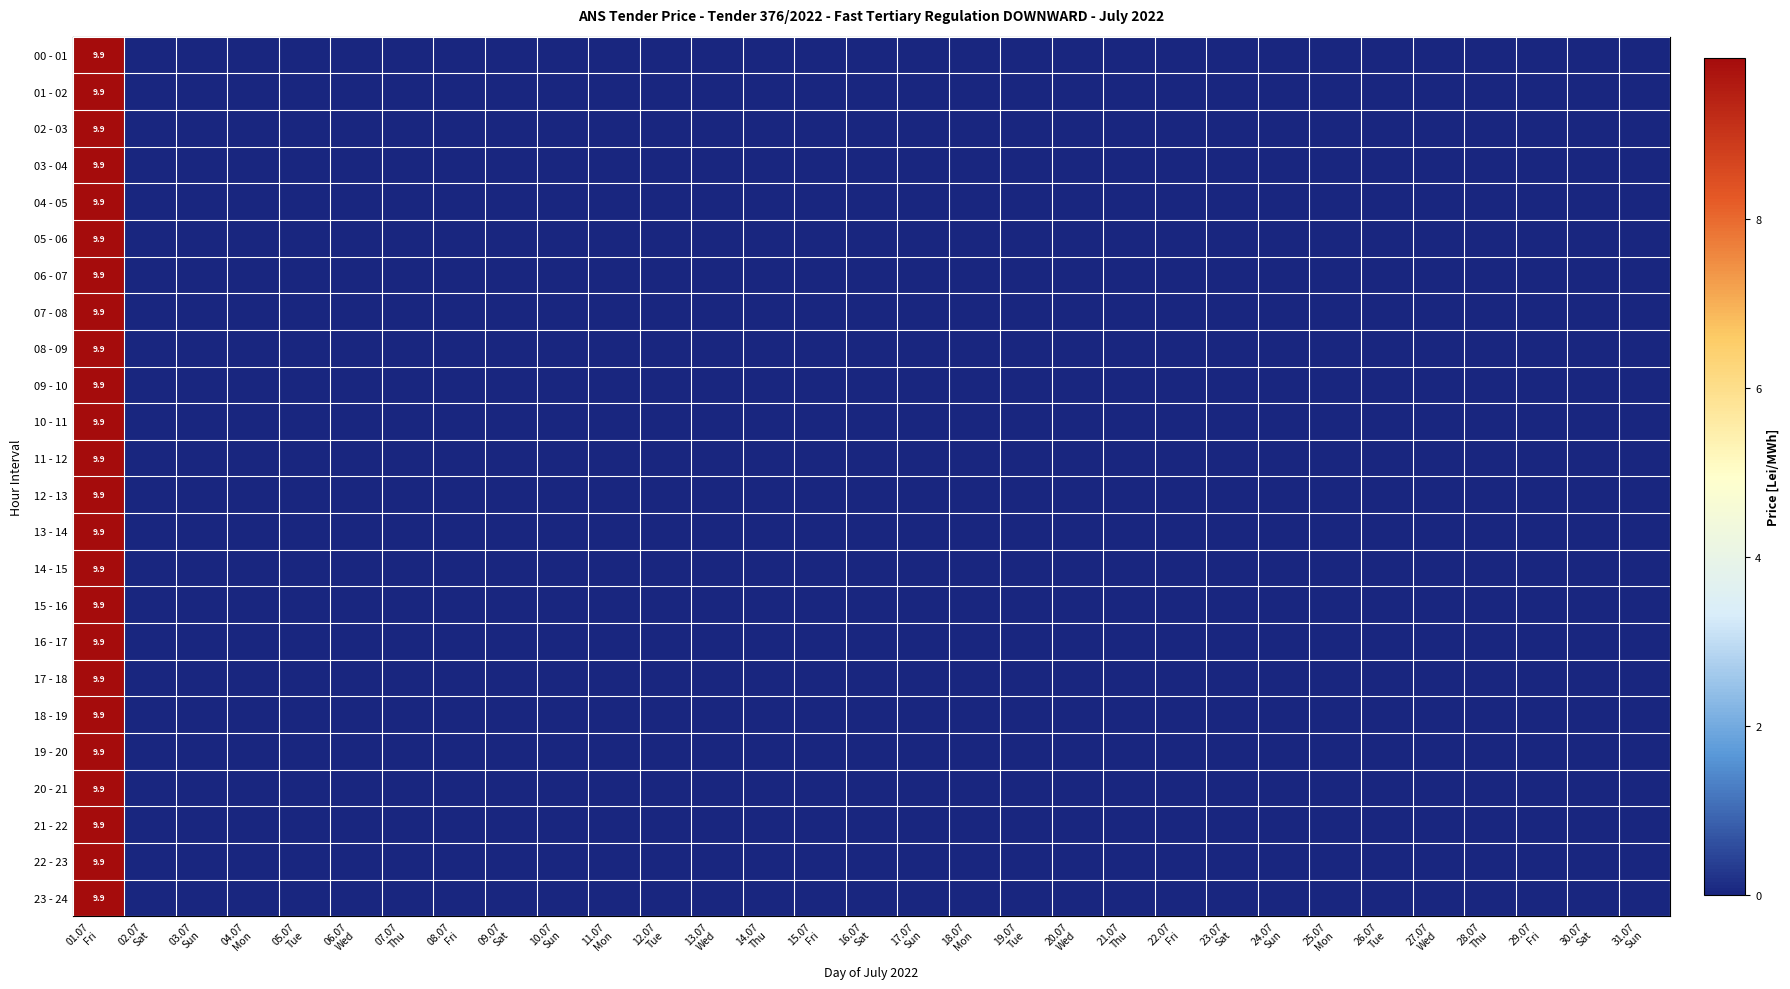

How many distinct data groups are displayed?

24